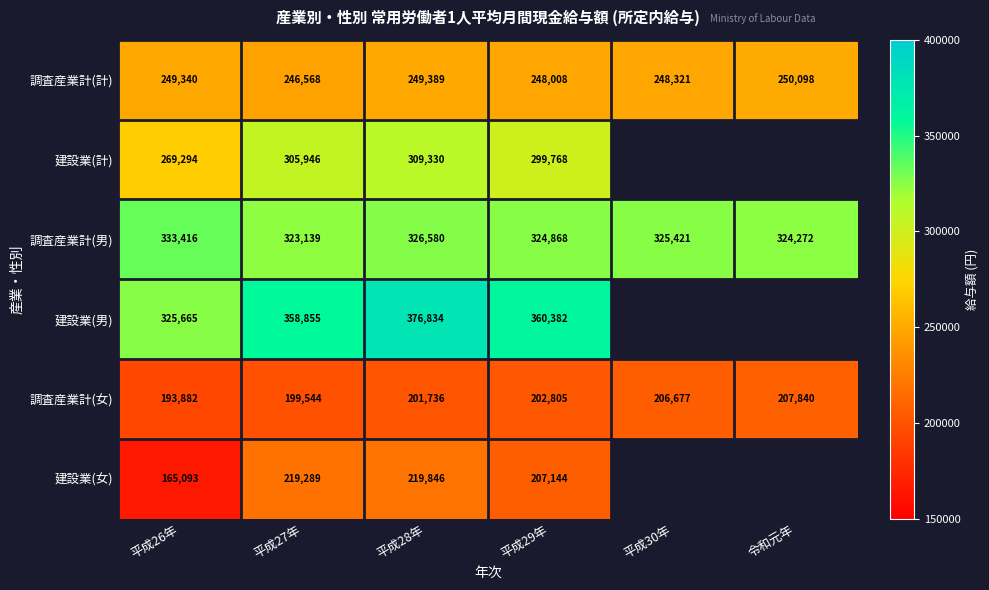

At which category is the sum across all series the highest?

平成28年